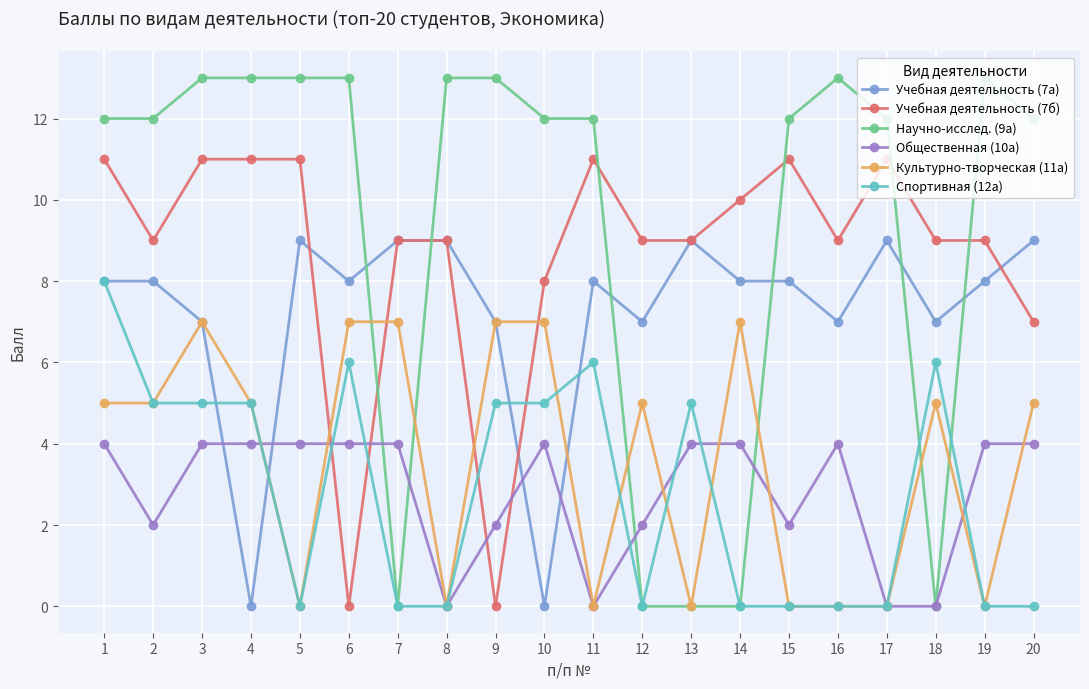

Which series has the largest range (max minus min)?

Научно-исслед. (9а)